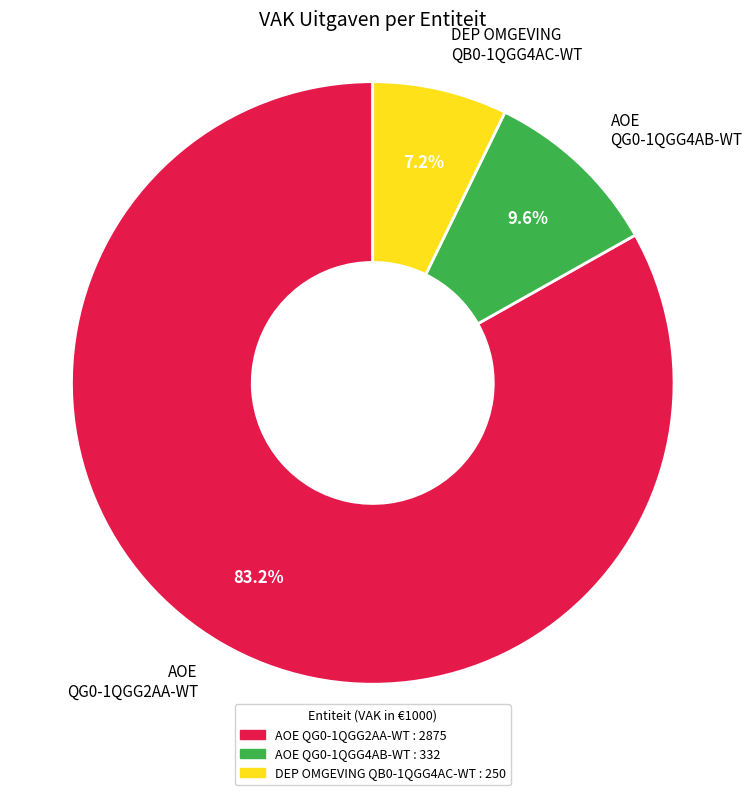

How much of the chart is everything except AOE QG0-1QGG2AA-WT?

16.8%